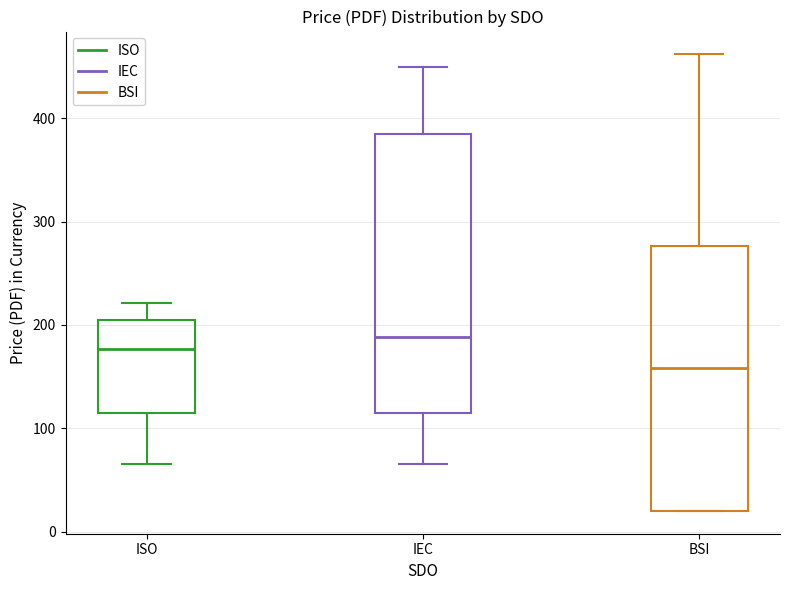

Which box is the tallest, from its lower edge to its upper edge?

IEC